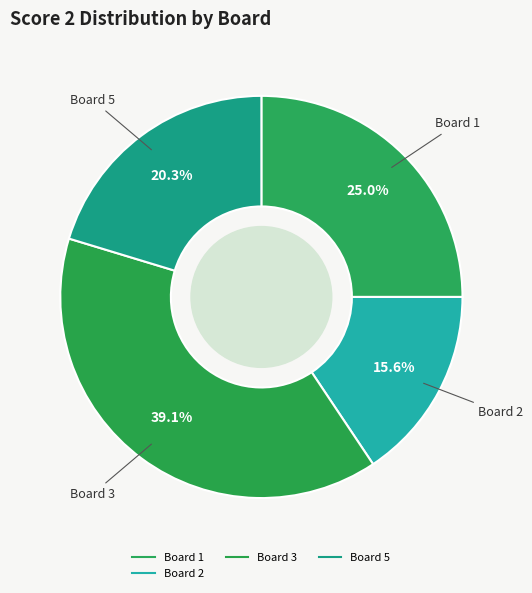

How many slices are in this pie chart?

4